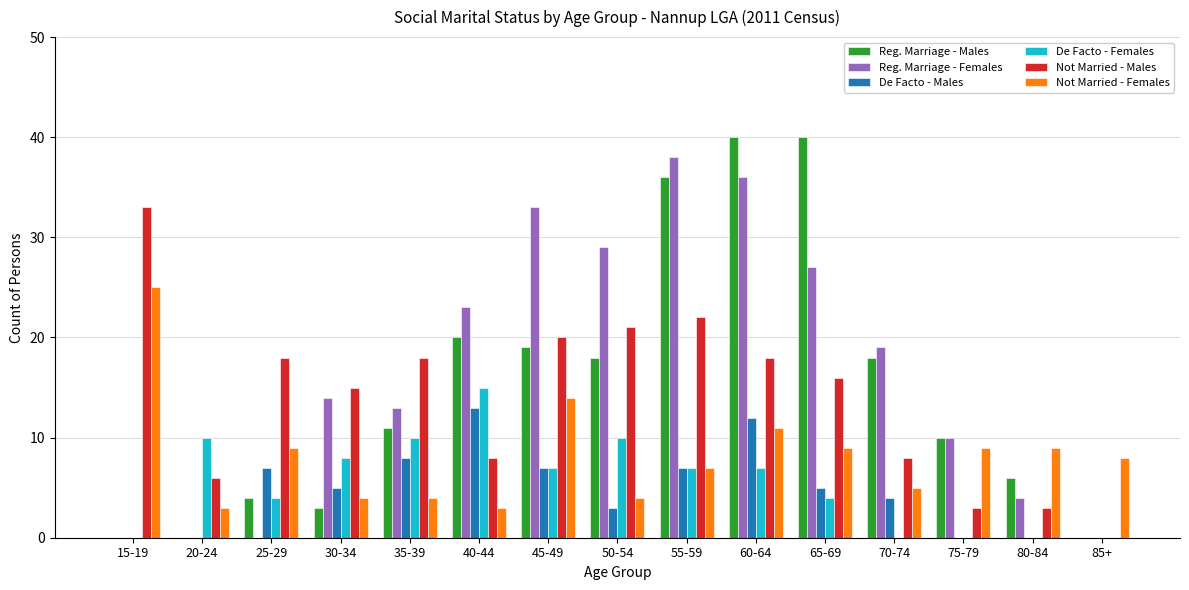

What is the sum of all De Facto - Females values?

82